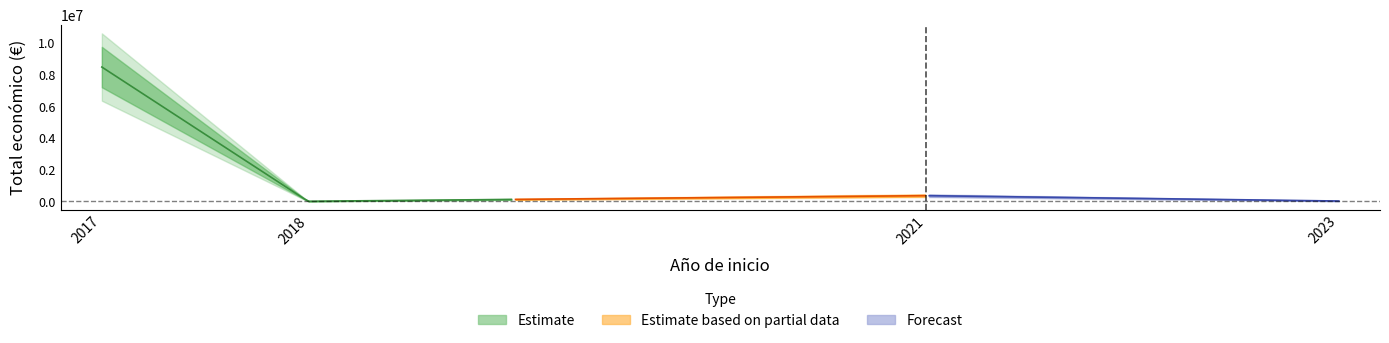

How many lines are shown in the chart?

1